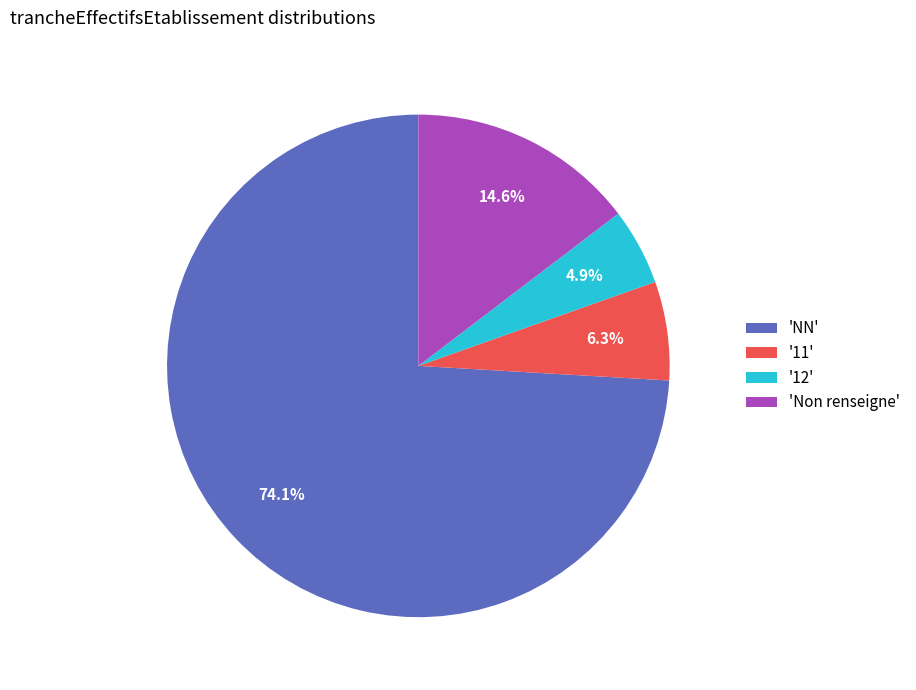

Do '11' and '12' together represent more than half of the pie?

No